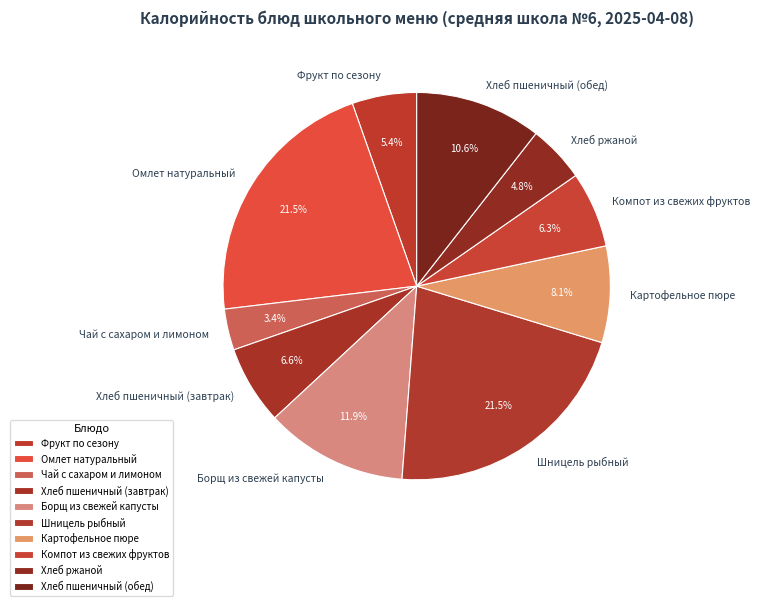

Between Картофельное пюре and Хлеб пшеничный (обед), which is larger?

Хлеб пшеничный (обед)